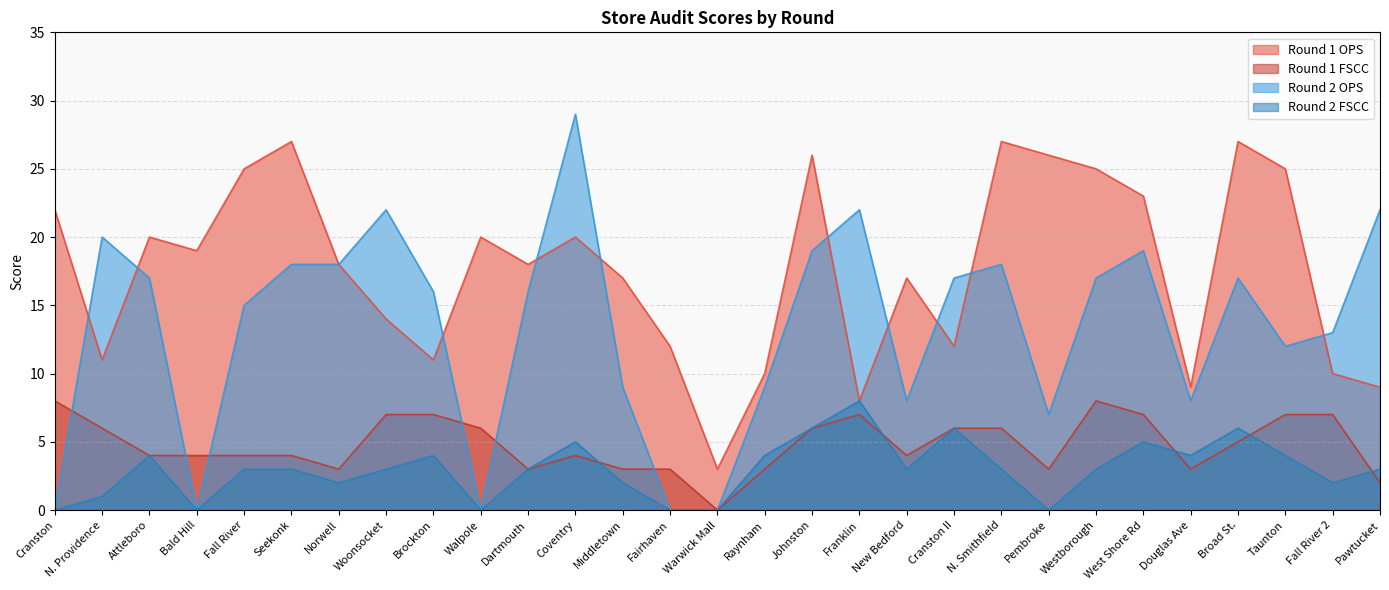

Does the chart display data point markers on the line(s)?

No